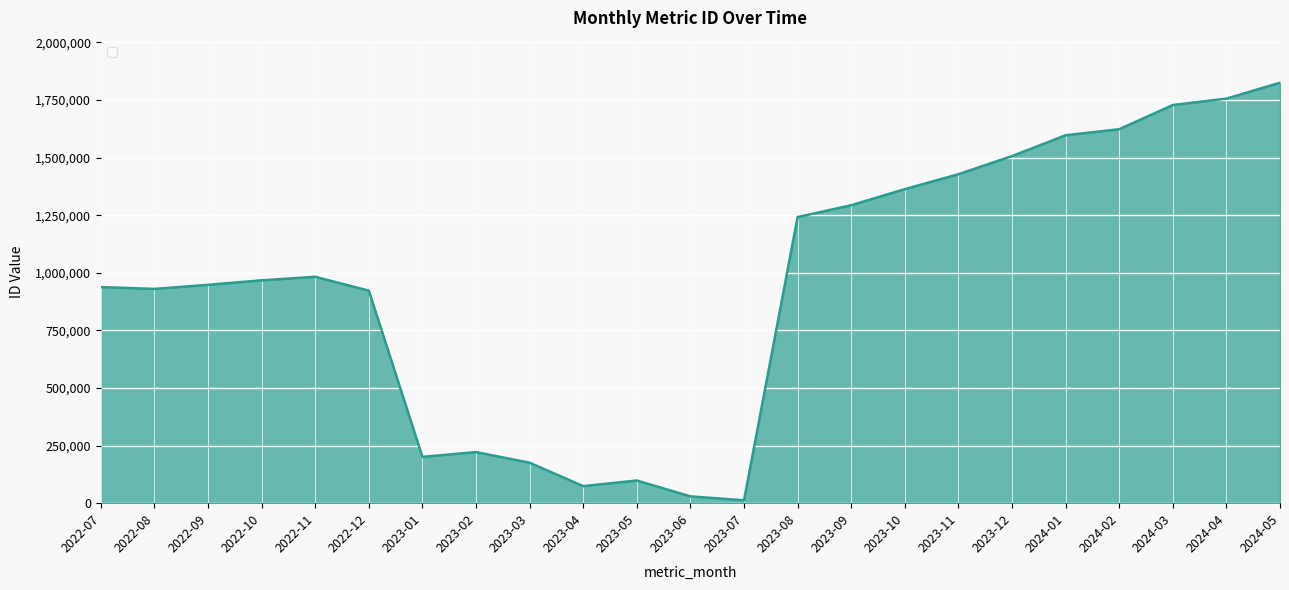

What is the greatest value displayed?

1824794